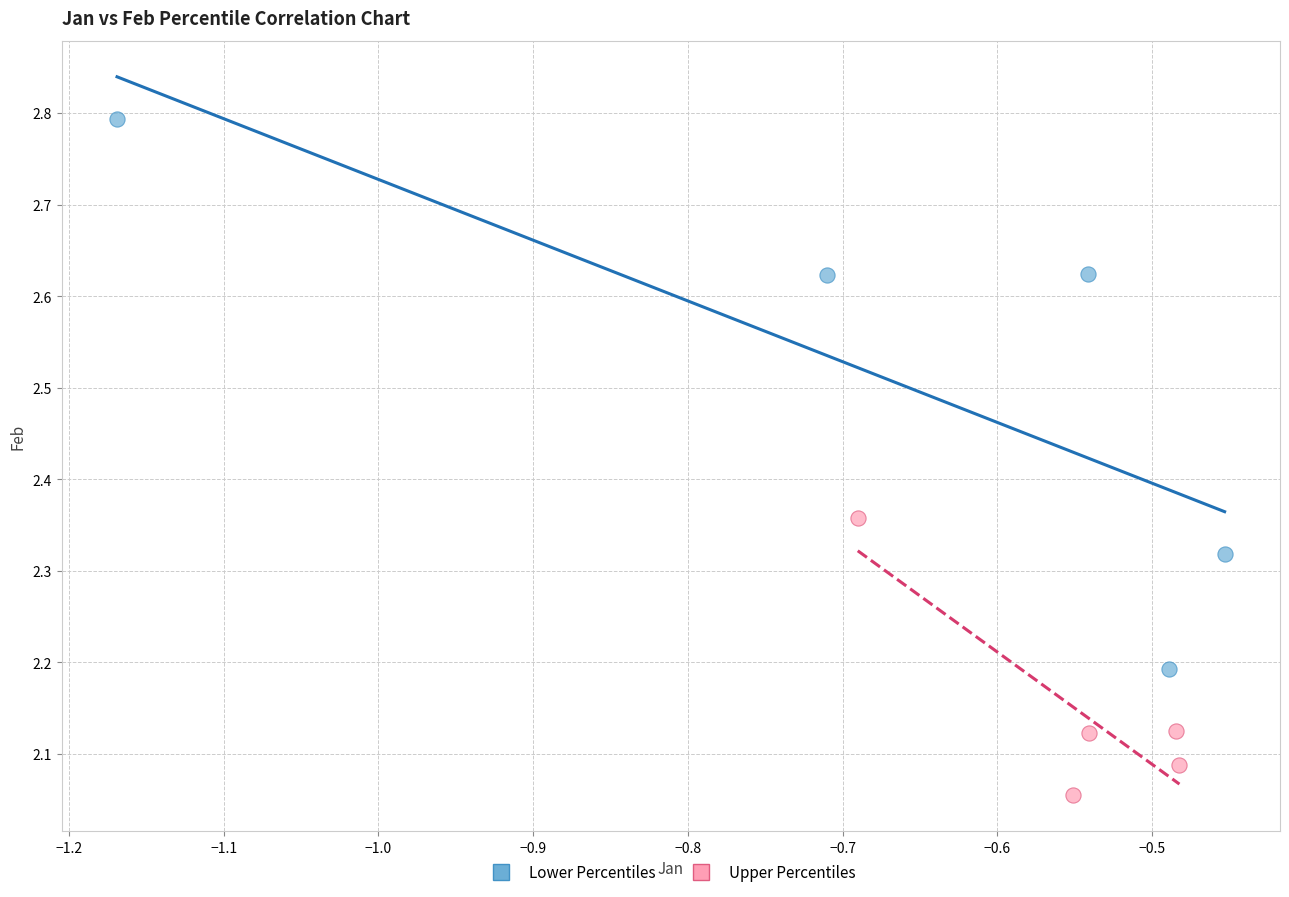

Which series reaches the maximum Y coordinate?

Lower Percentiles